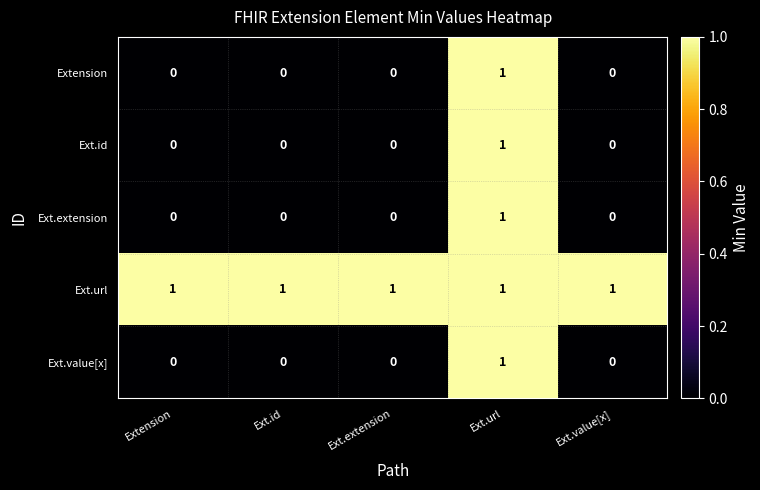

The Ext.value[x] series shows 1 at Ext.value[x]. True or false?

False